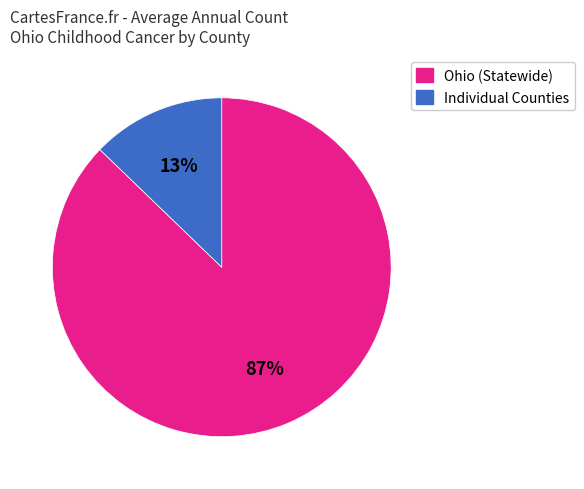

To the nearest percent, what percentage of the pie is Ohio (Statewide)?

87%